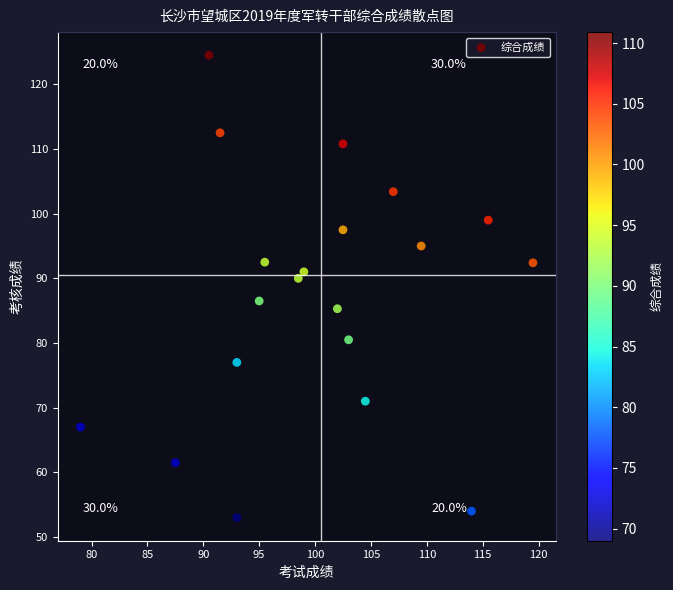

What is the range of X values (max minus min)?

40.5